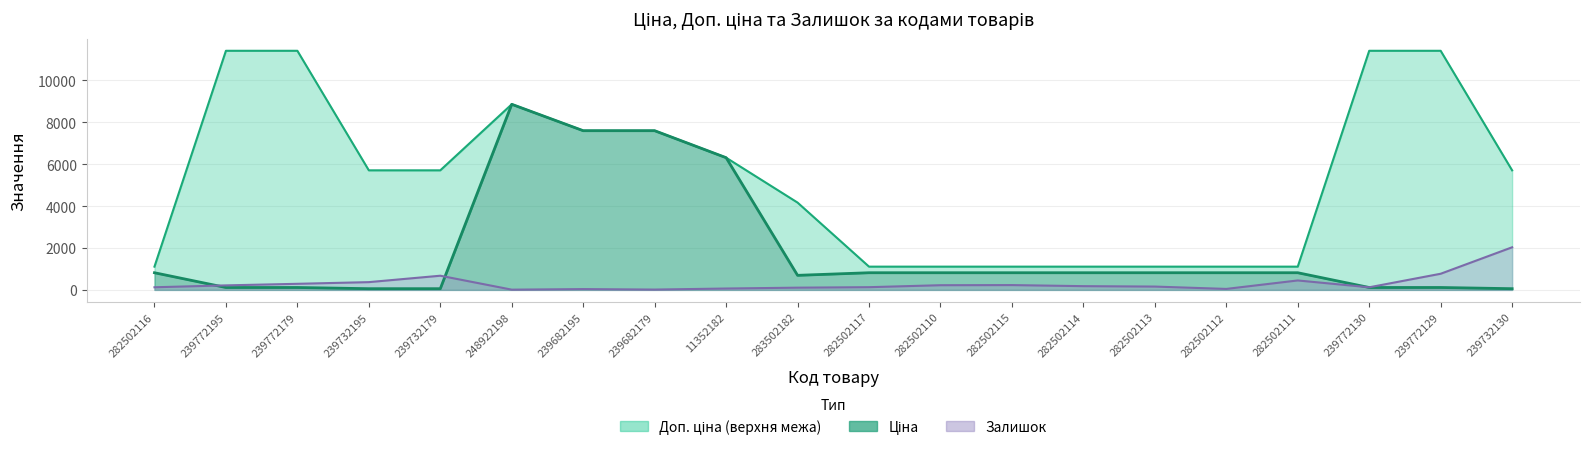

What are all the series names shown in the legend?

Ціна, Доп. ціна, Залишок